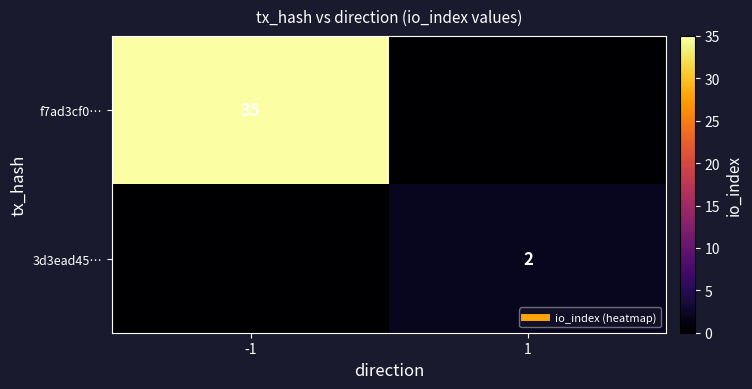

What is the sum of all 3d3ead45… values?

2